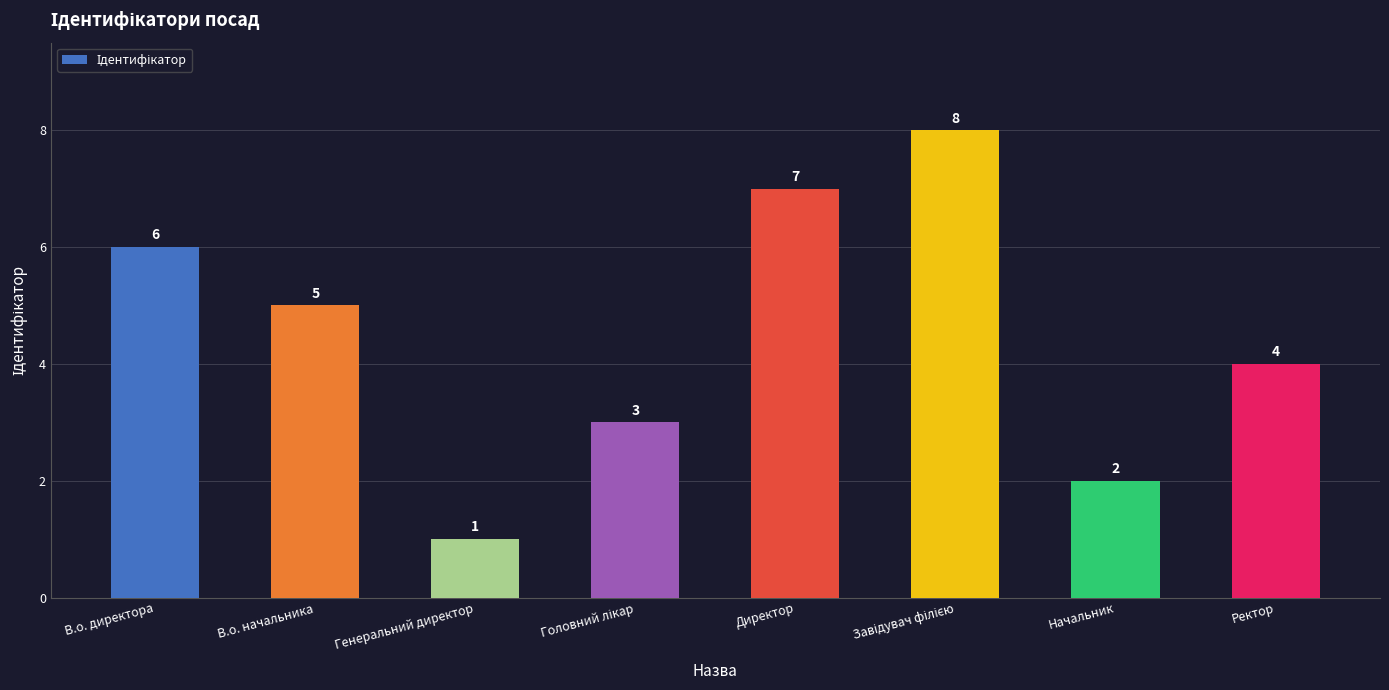

What position from the right is Директор?

4